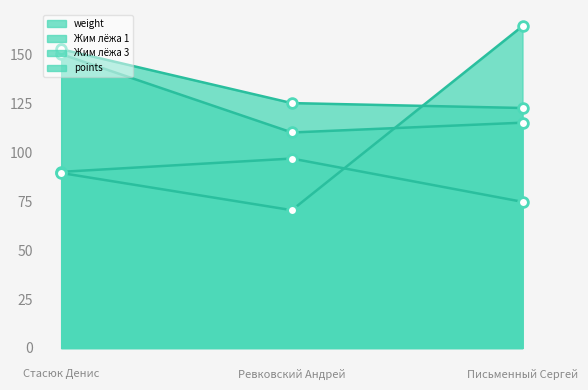

Rank the series by their maximum value, from lowest to highest.

weight, Жим лёжа 1, Жим лёжа 3, points